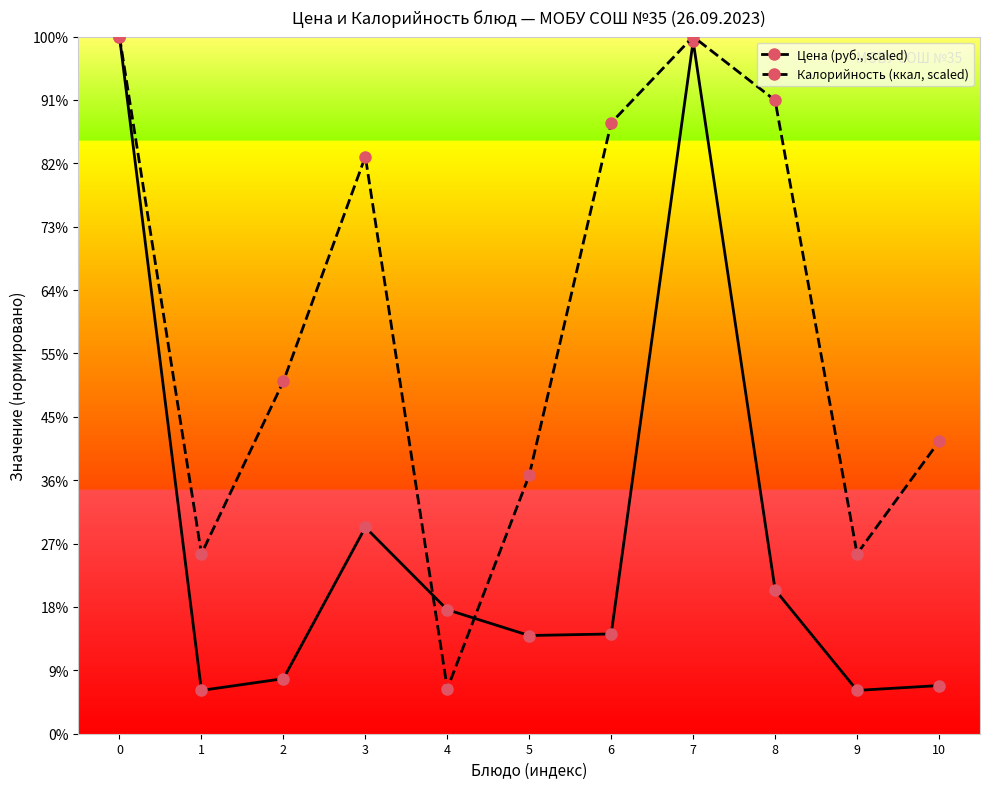

Does the chart have visible grid lines?

No